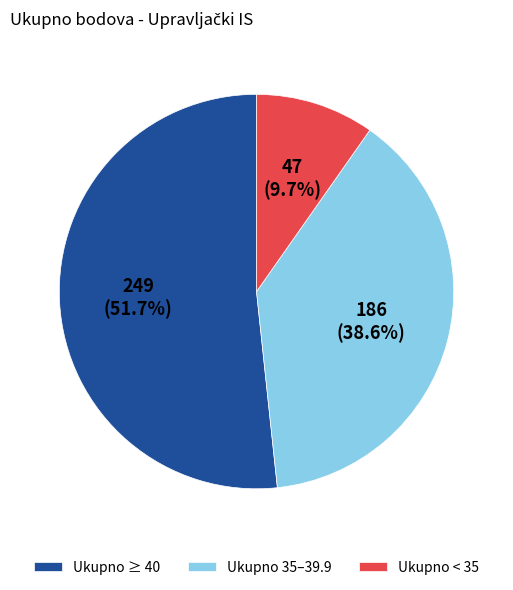

What percentage do Ukupno 35–39.9 and Ukupno < 35 together represent?

48.3%